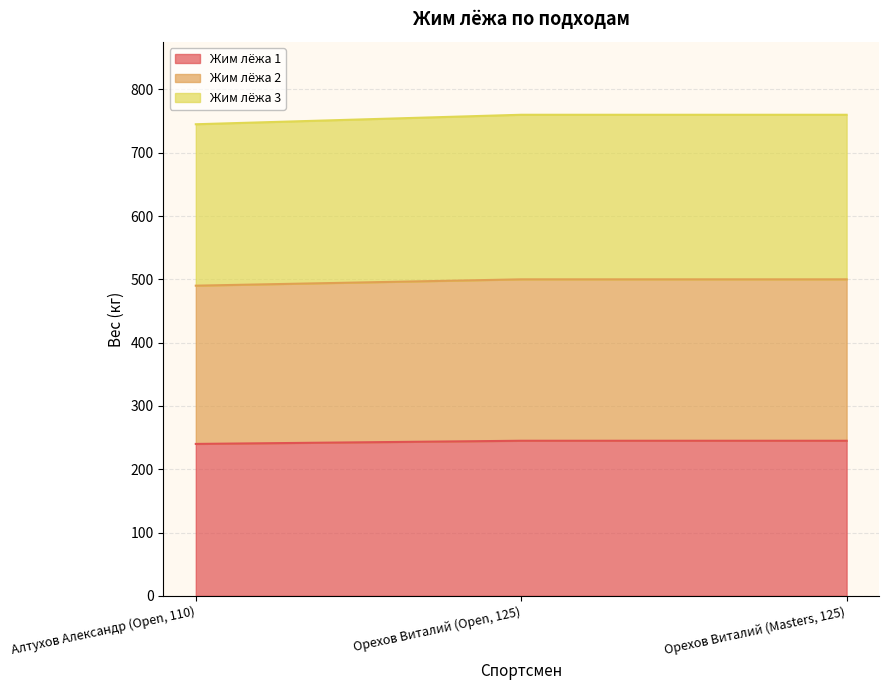

What is the sum of all Жим лёжа 1 values?

730